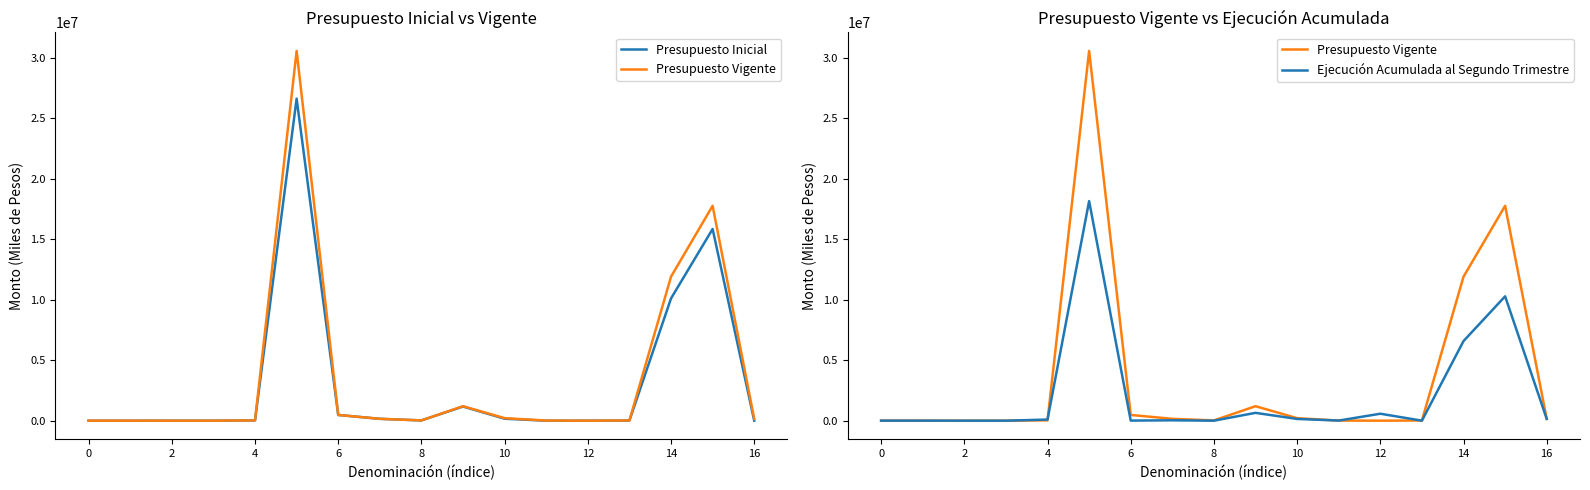

What is the maximum value shown in the chart?

30566618